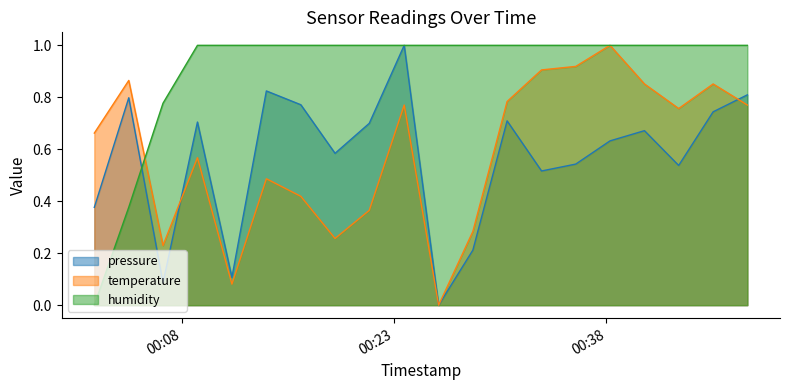

How many values in the humidity series are below 1?

3